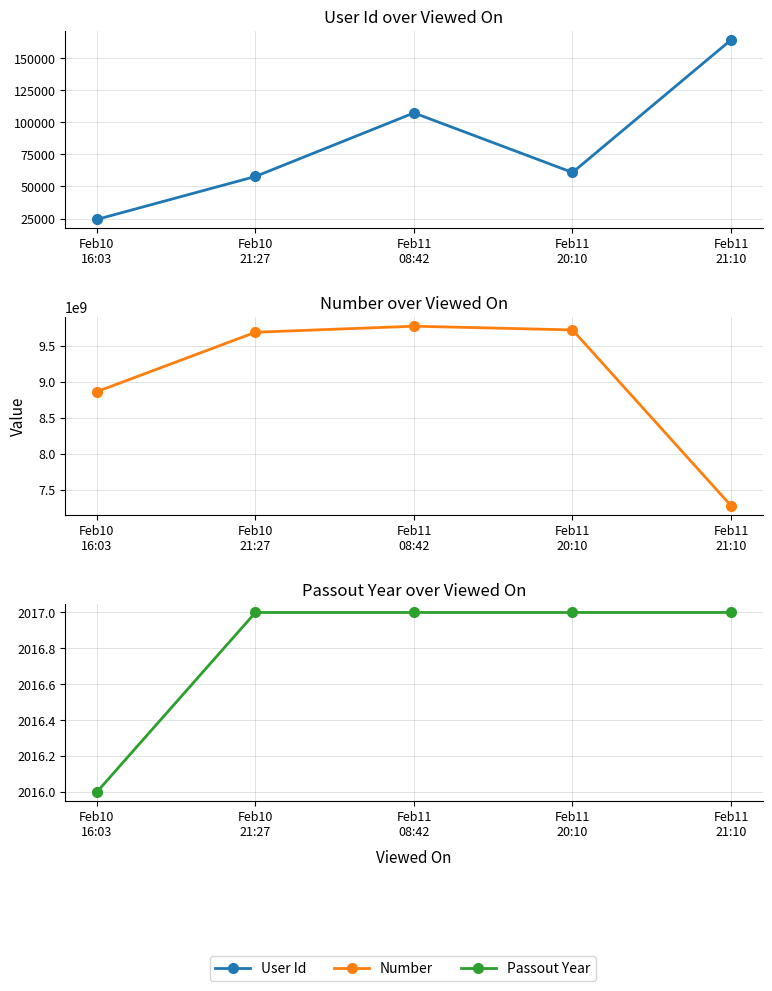

Reading left to right, transcribe all the data shown in this chart.

User Id: Feb10
16:03=24303	Feb10
21:27=57830	Feb11
08:42=107439	Feb11
20:10=60946	Feb11
21:10=164424
Number: Feb10
16:03=8860453953	Feb10
21:27=9685804221	Feb11
08:42=9769946047	Feb11
20:10=9718389397	Feb11
21:10=7275434570
Passout Year: Feb10
16:03=2016	Feb10
21:27=2017	Feb11
08:42=2017	Feb11
20:10=2017	Feb11
21:10=2017